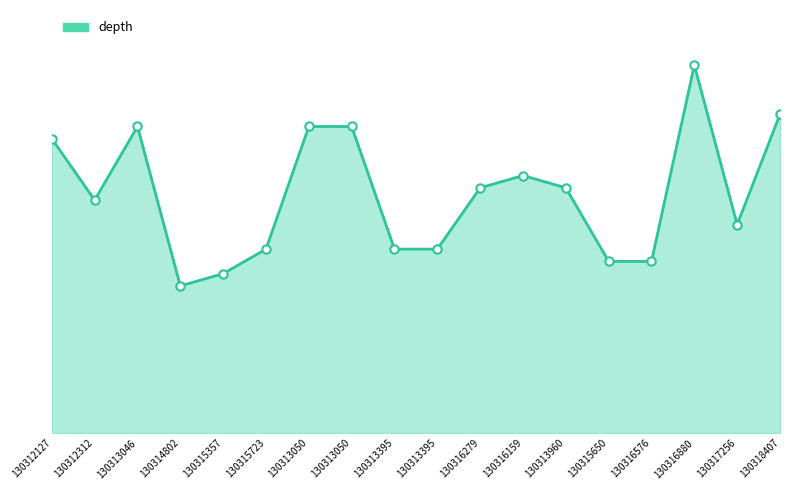

What is the label of the 8th point from the left?

130313050